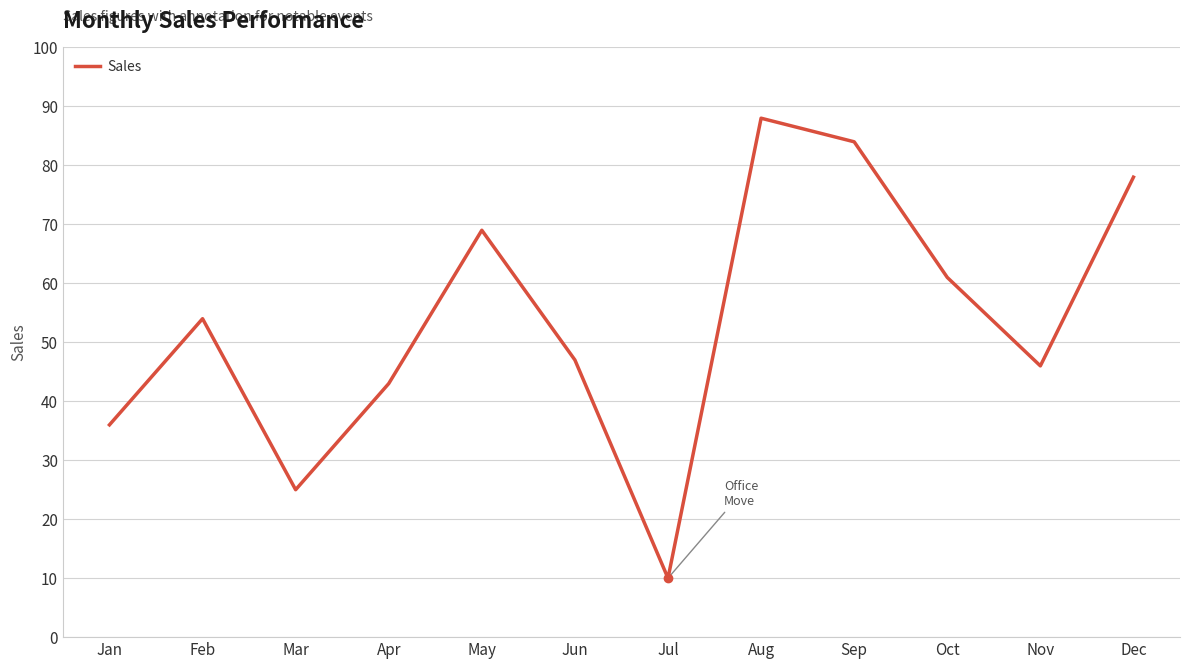

What is the difference between the values at Oct and Feb?

7